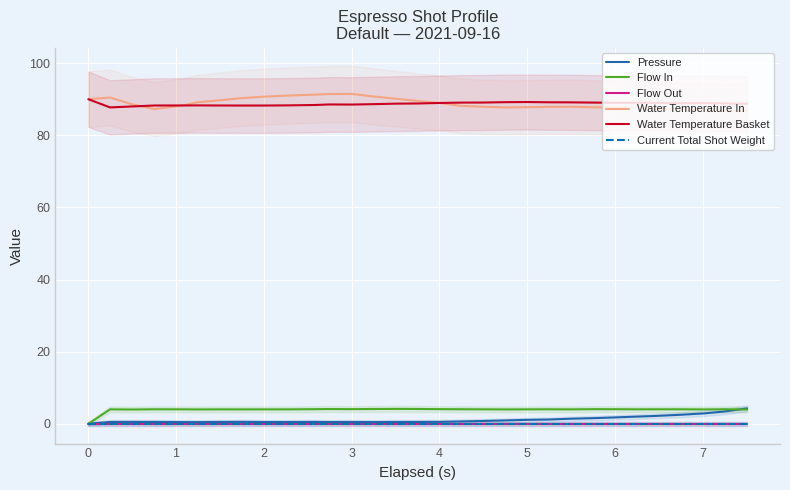

How many distinct data groups are displayed?

6